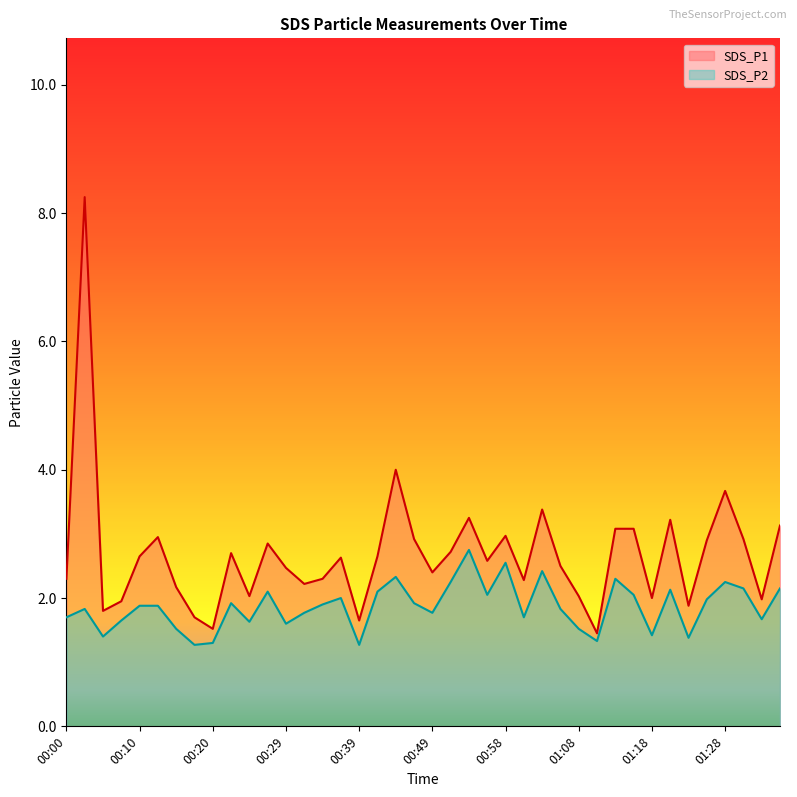

What is the minimum value for SDS_P2?

1.3